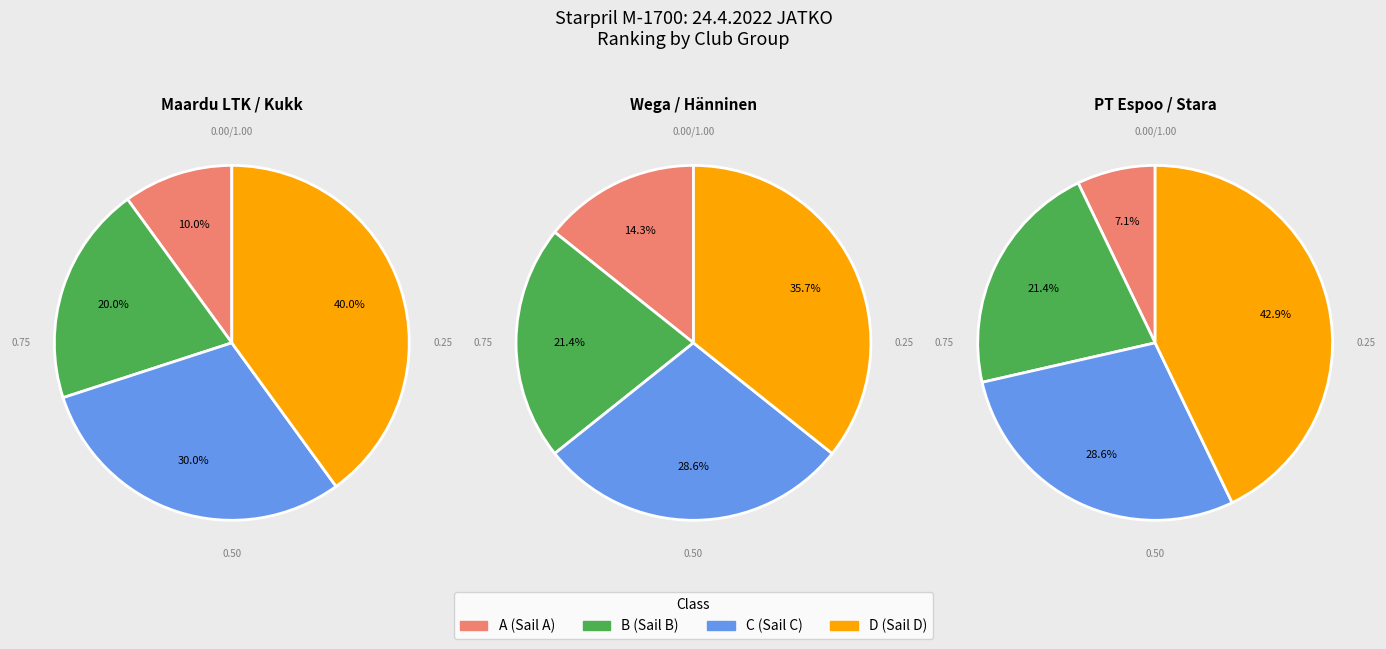

To the nearest percent, what is the difference between the C1 and B1 slice percentages?

8%